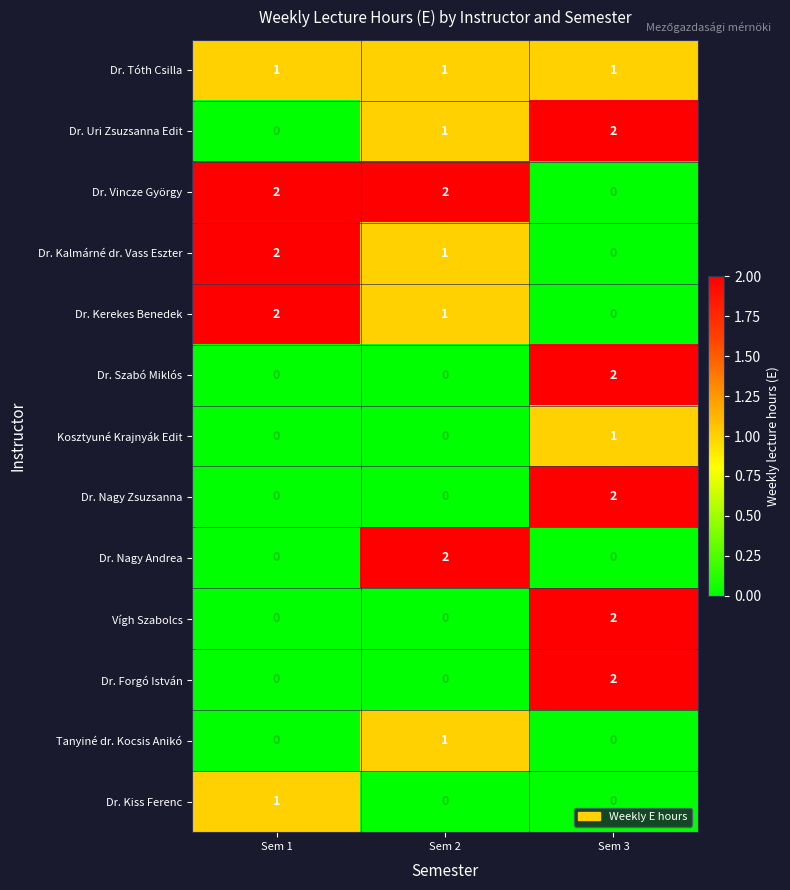

What is the spread (max minus min) of values at Sem 2?

2